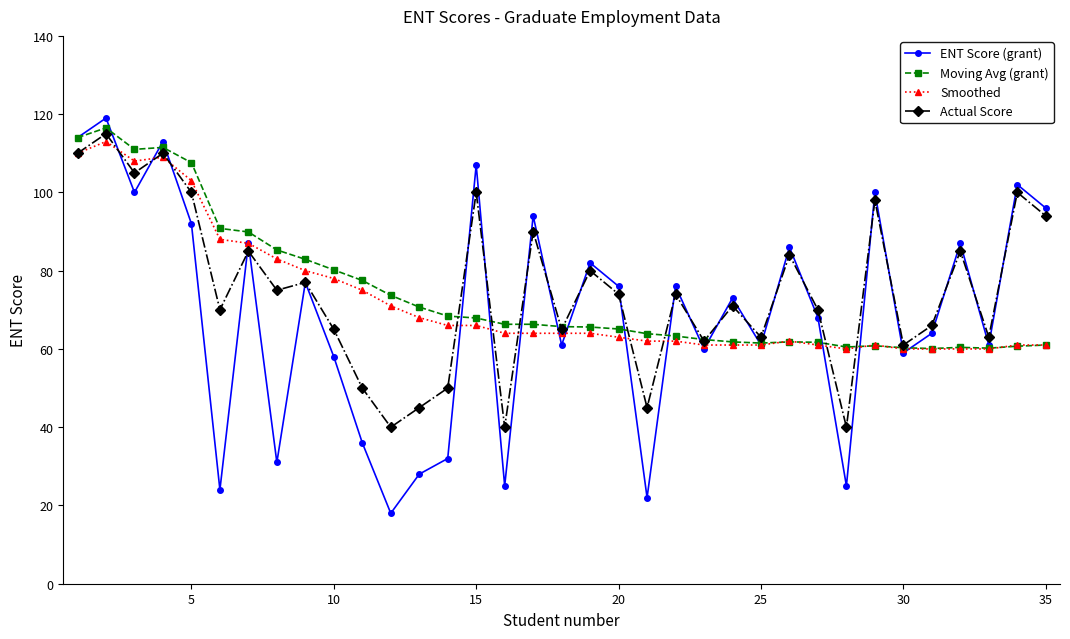

What is the value of the ENT Score (grant) point at the 12th from the left?

18.0